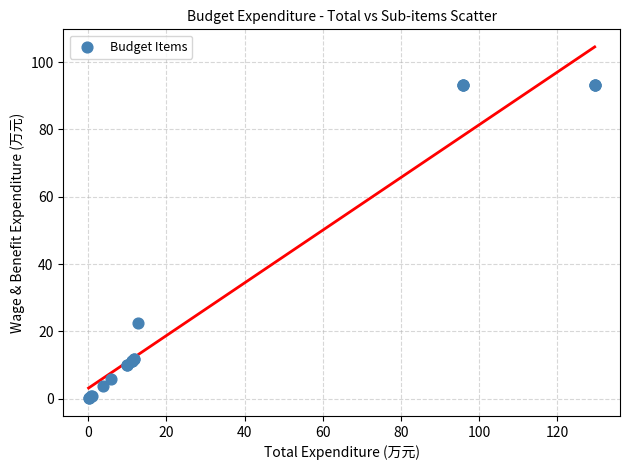

What Y value in the scatter plot is closest to 46?

22.6